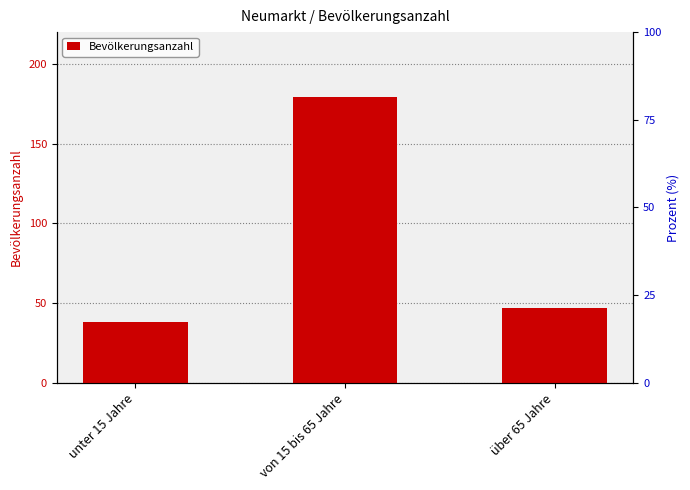

Where is the data nearest to the value 108?

über 65 Jahre